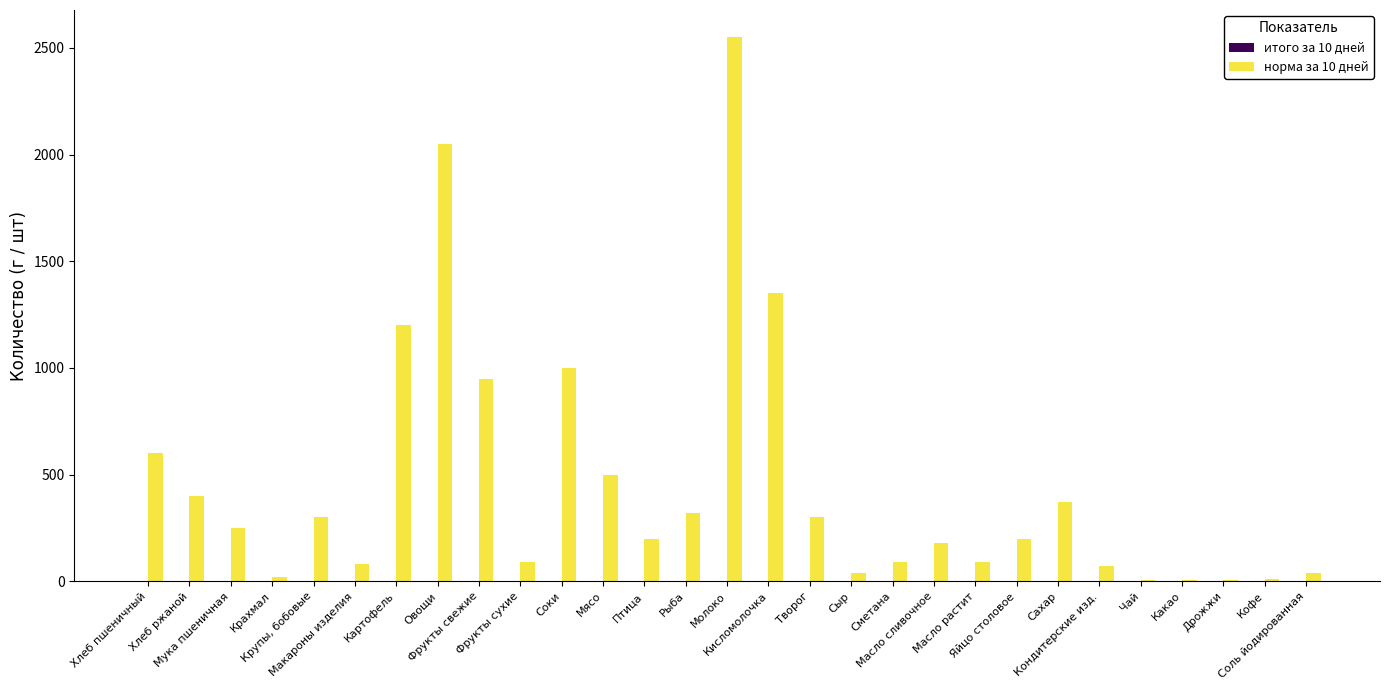

What is the greatest value displayed?

2550